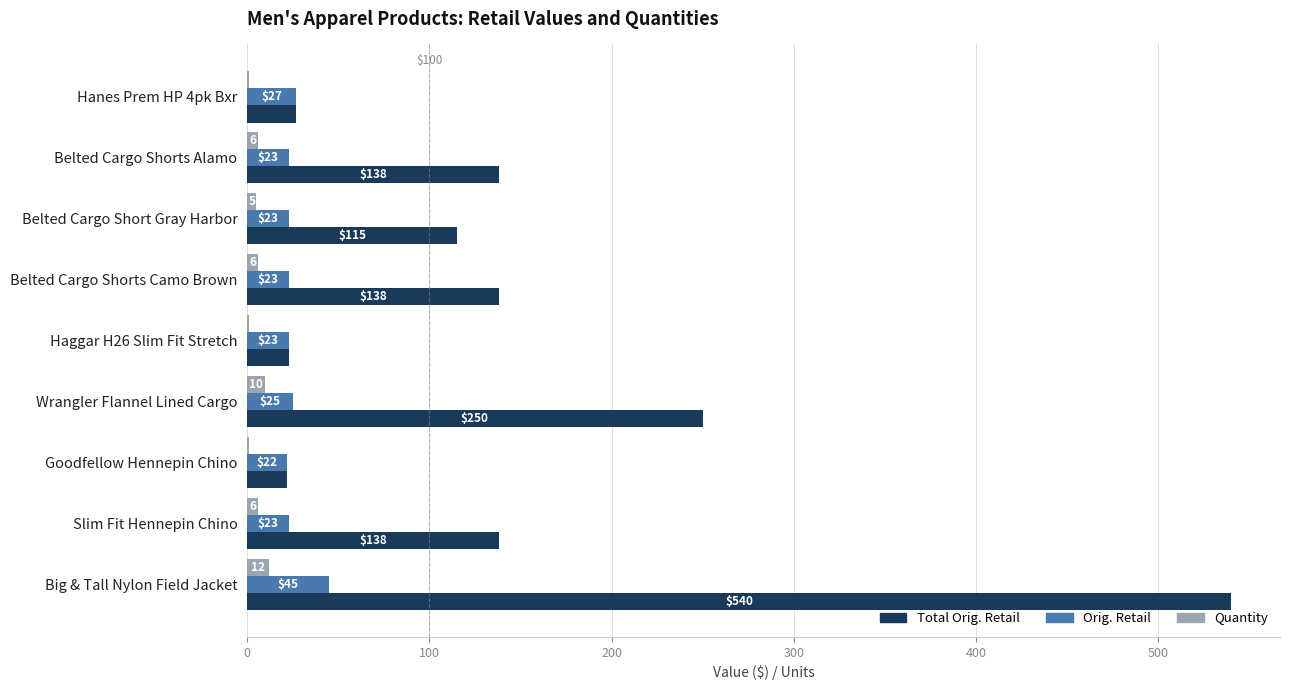

The Total Orig. Retail series shows 539.9 at Big & Tall Nylon Field Jacket. True or false?

True